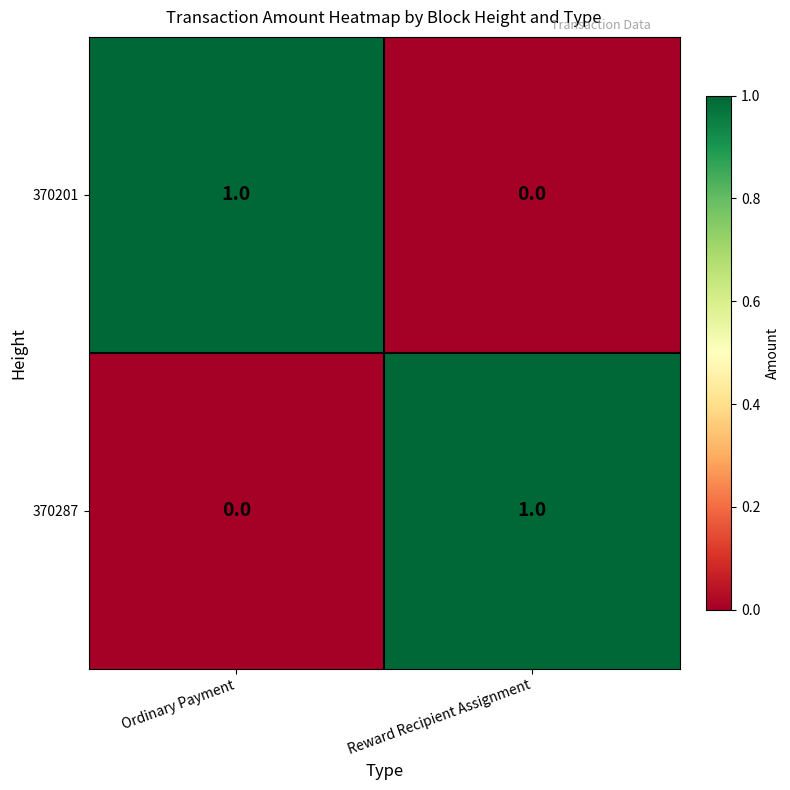

Rank the series at Ordinary Payment from lowest to highest value.

370287, 370201